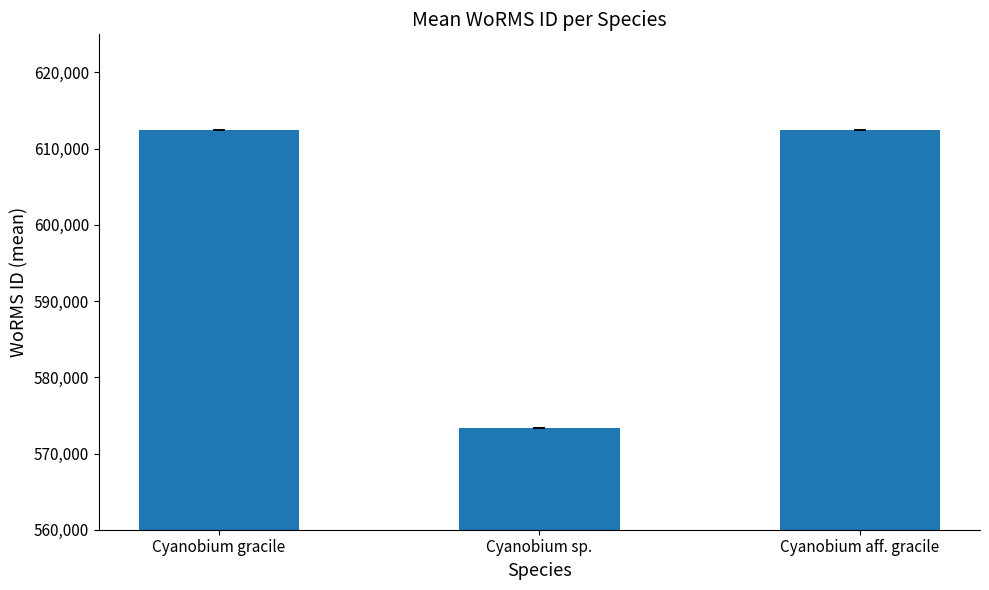

Reading right to left, what are all the values shown in this chart?

Cyanobium aff. gracile=612418	Cyanobium sp.=573354	Cyanobium gracile=612418